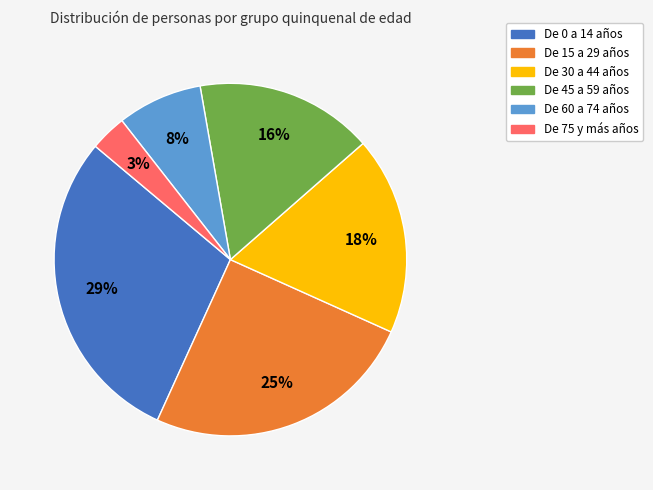

Rank the categories by value from lowest to highest.

De 75 y más años, De 60 a 74 años, De 45 a 59 años, De 30 a 44 años, De 15 a 29 años, De 0 a 14 años